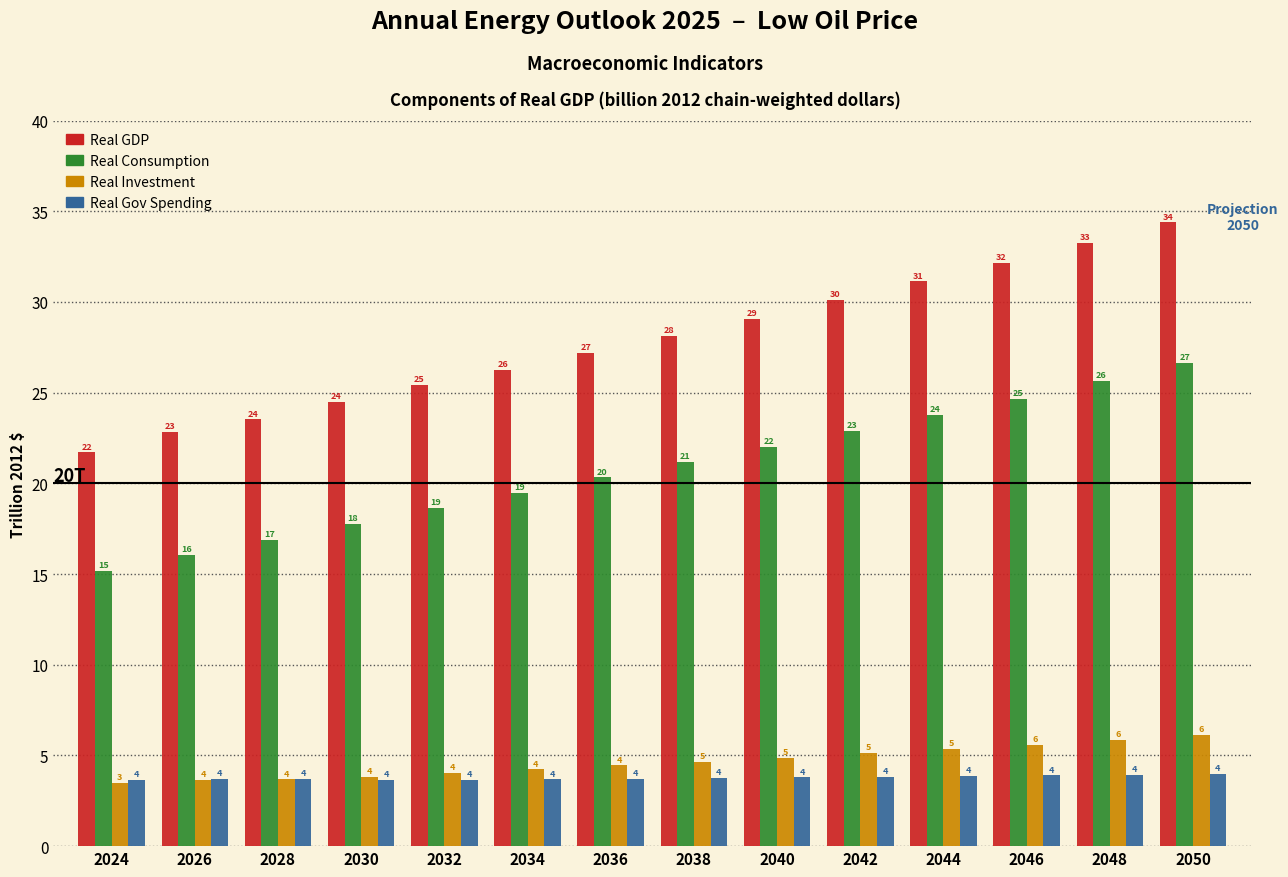

At which label is Real GDP closest to 28?

2038